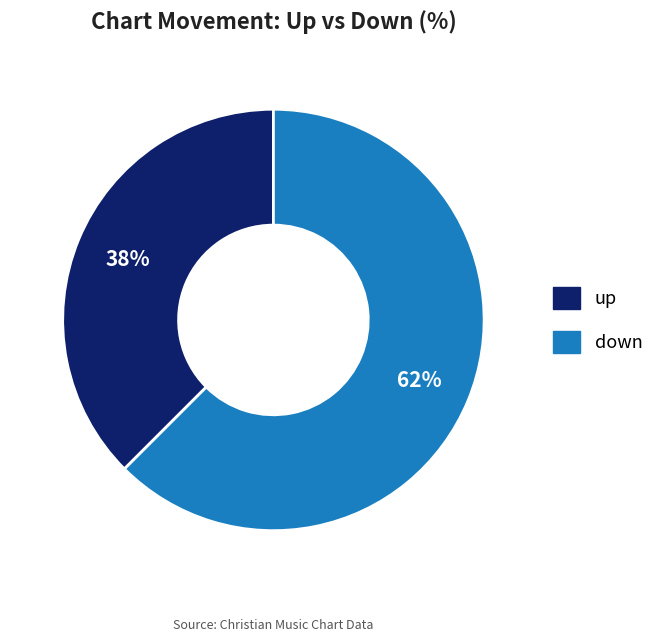

Between down and up, which is larger?

down